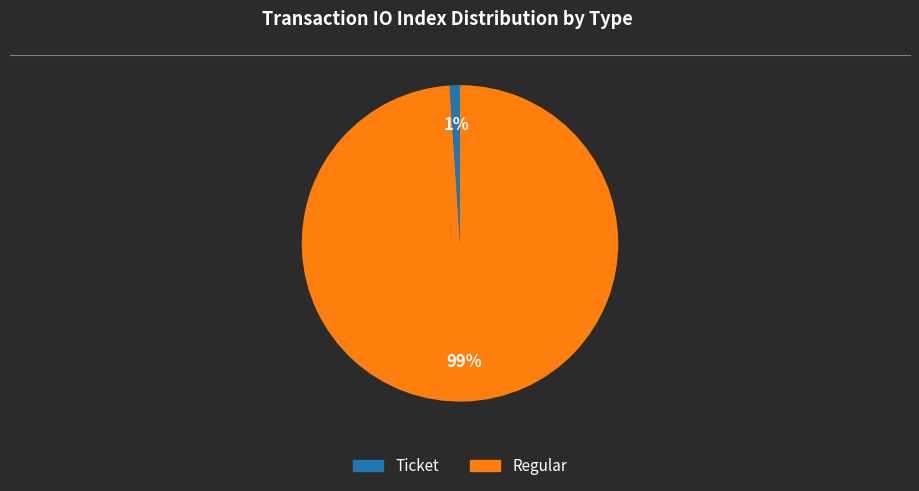

How many slices are in this pie chart?

2